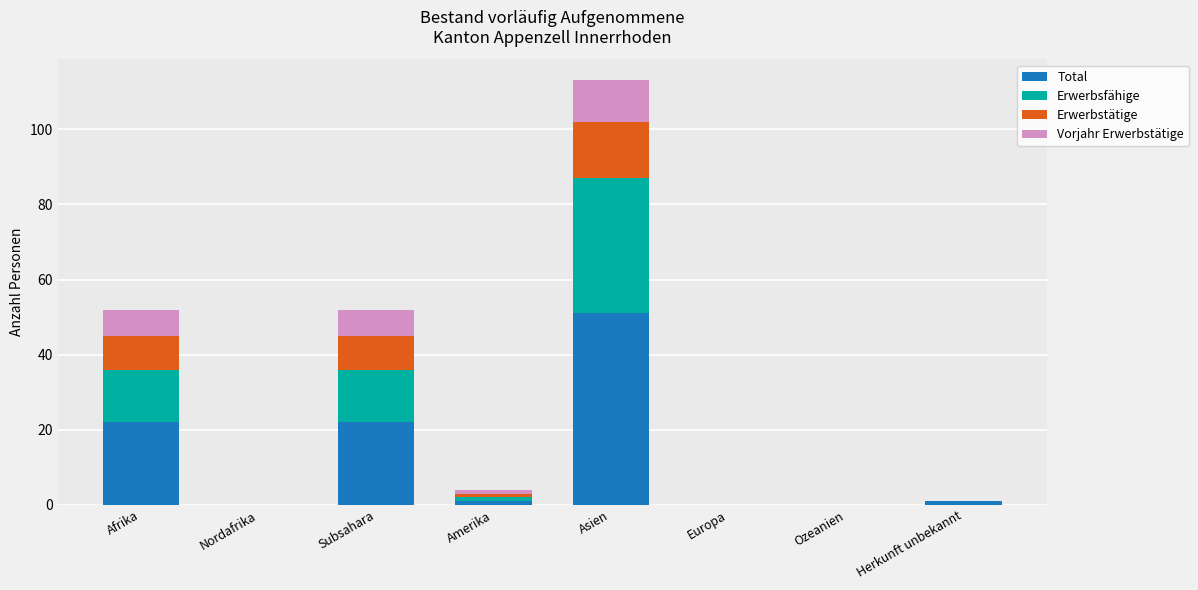

The value of Total at Europa is -35. True or false?

False